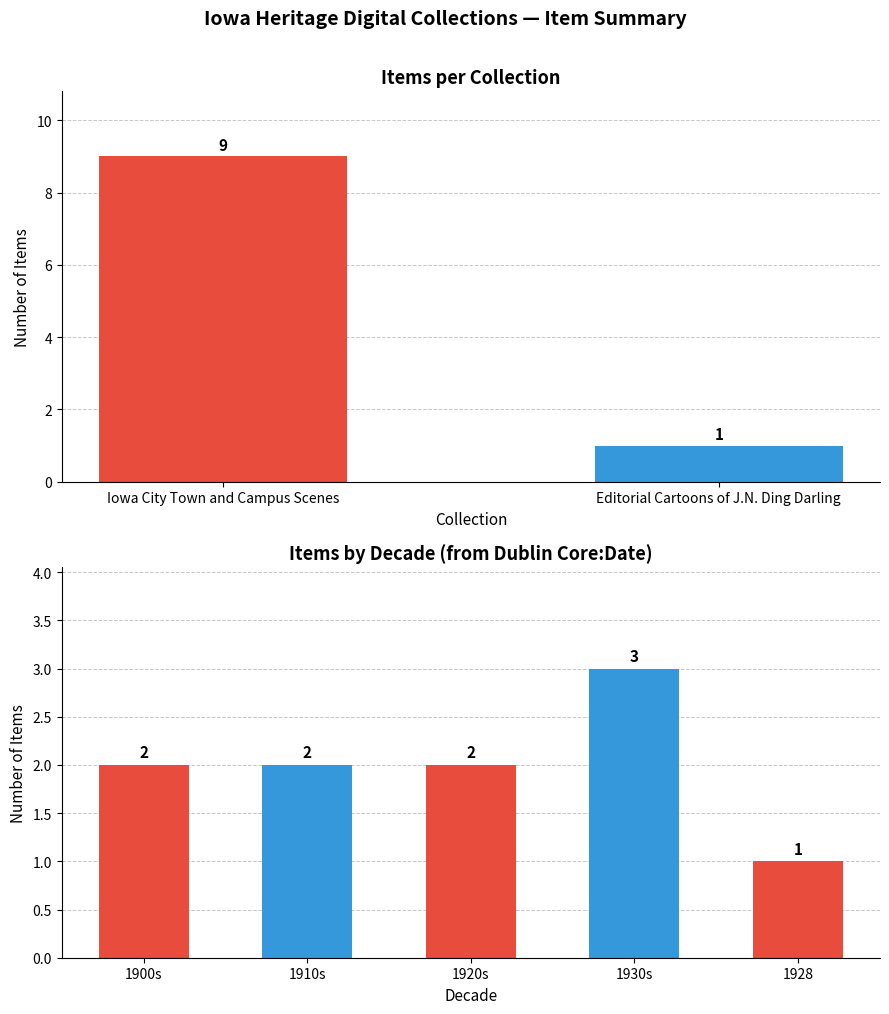

Count the number of data series in this chart.

1